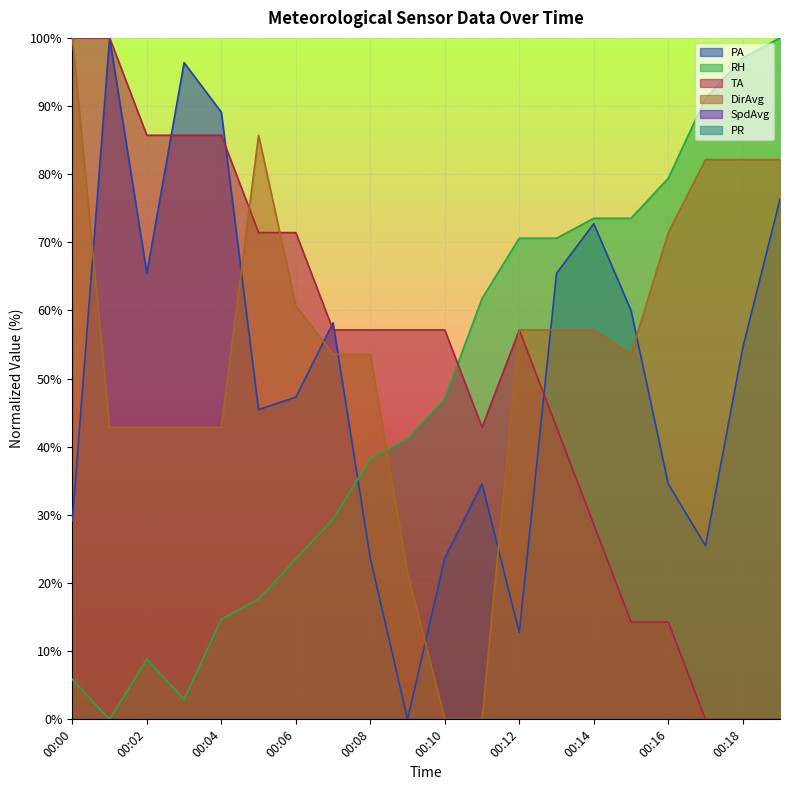

At 00:18, list the series in order from largest to smallest.

RH, DirAvg, PA, TA